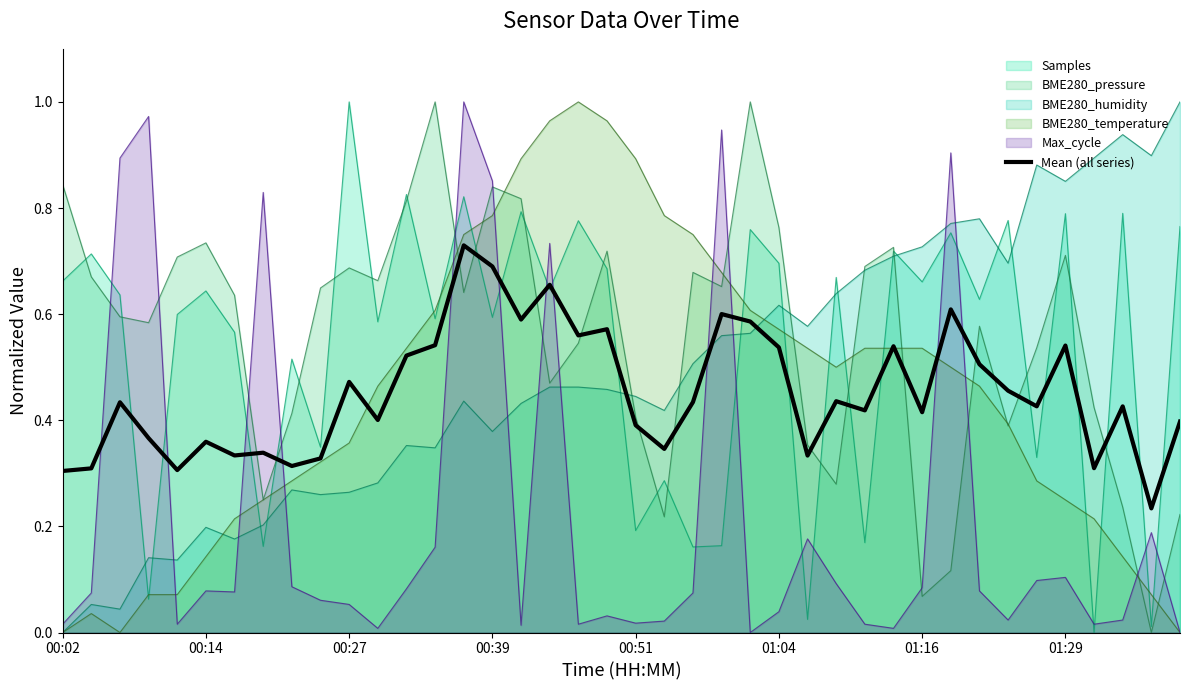

True or false: Samples has a value of 0.2 at 01:16.

False